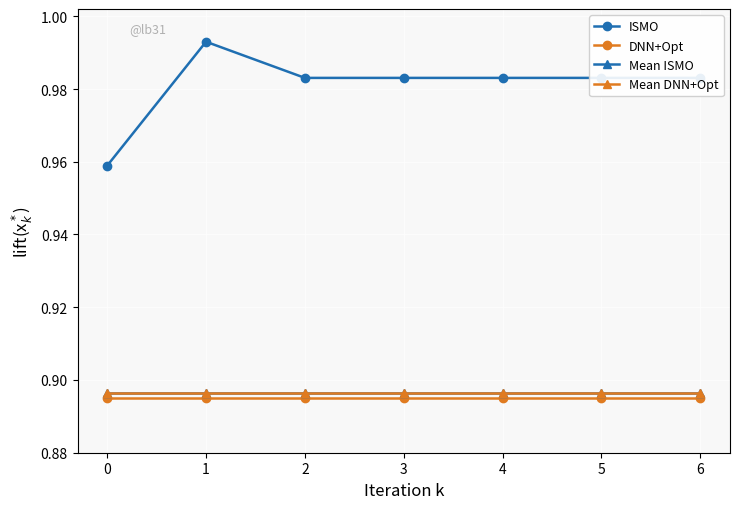

Reading left to right, list all the values displayed in this chart.

ISMO: 0=1.0	1=1.0	2=1.0	3=1.0	4=1.0	5=1.0	6=1.0
DNN+Opt: 0=0.9	1=0.9	2=0.9	3=0.9	4=0.9	5=0.9	6=0.9
Mean ISMO: 0=0.9	1=0.9	2=0.9	3=0.9	4=0.9	5=0.9	6=0.9
Mean DNN+Opt: 0=0.9	1=0.9	2=0.9	3=0.9	4=0.9	5=0.9	6=0.9